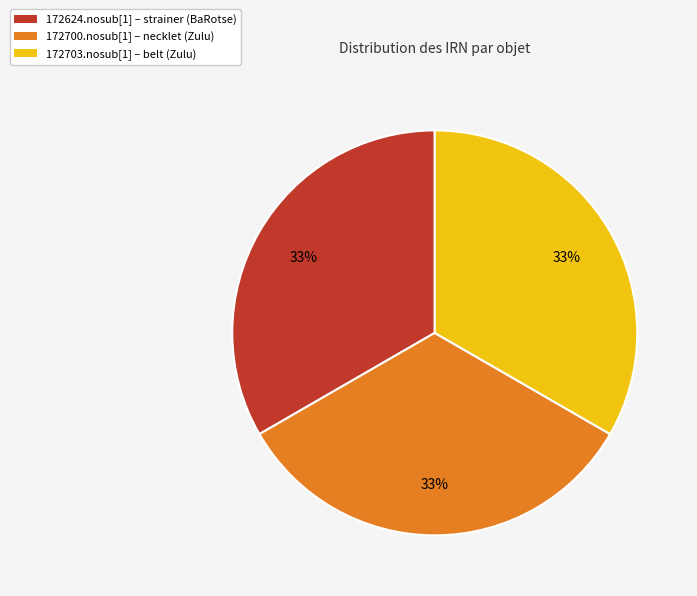

Does any single category account for the majority?

No